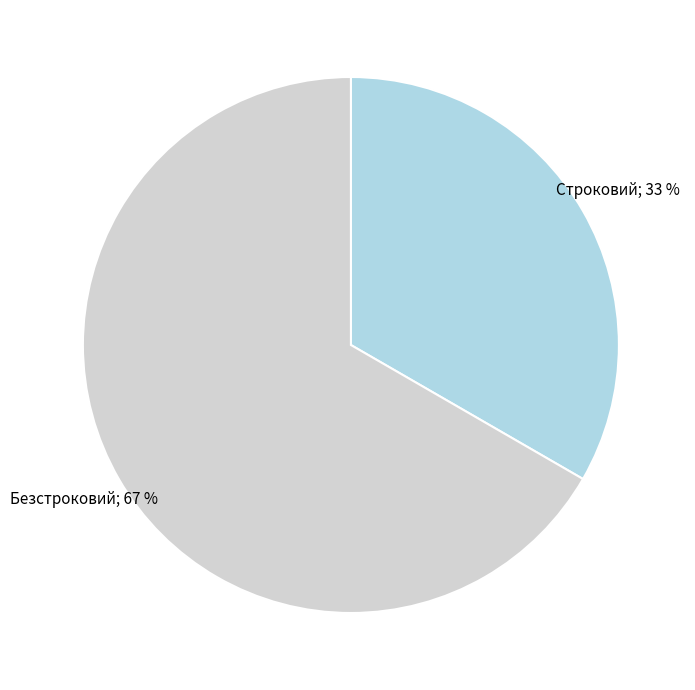

To the nearest percent, what is the average slice percentage?

50%